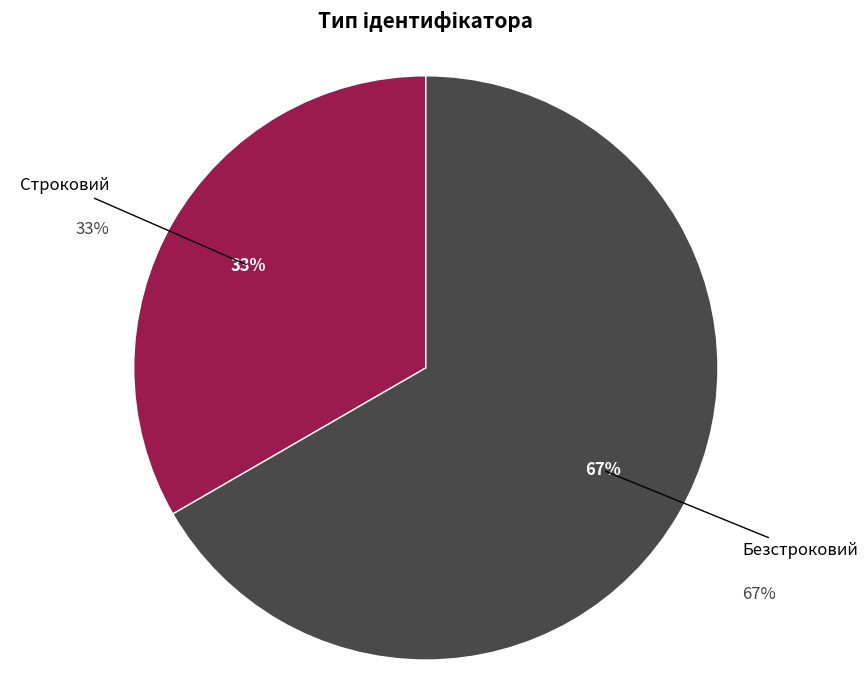

What portion of the pie excludes Строковий?

66.7%